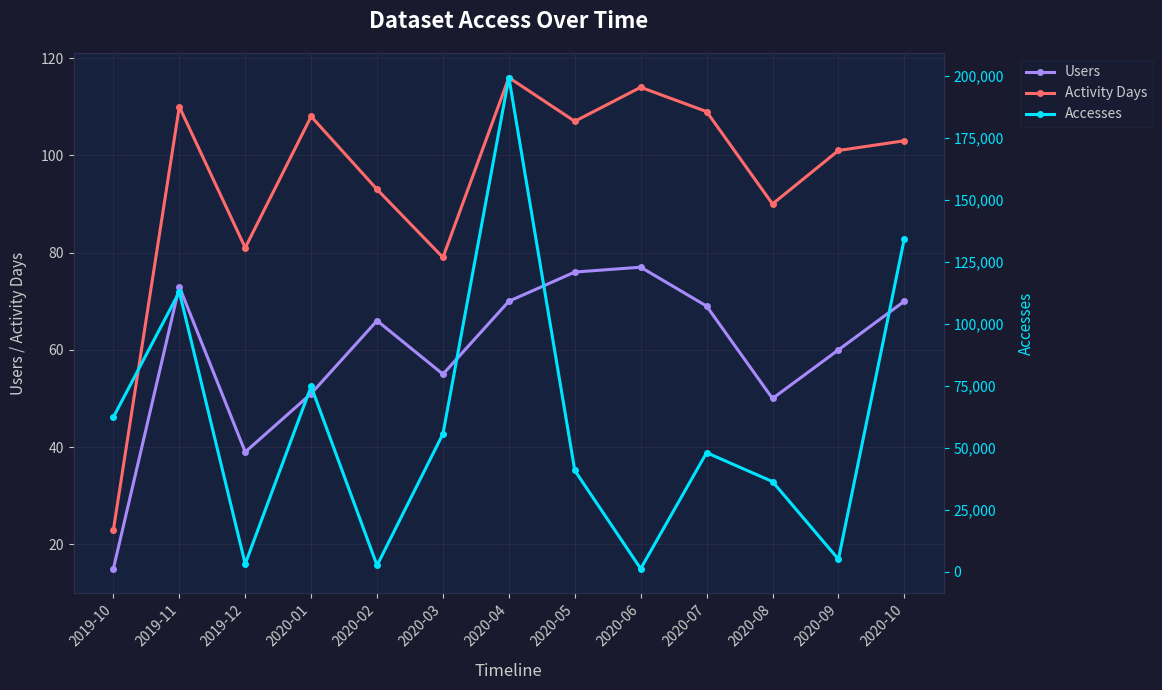

How many interior local peaks does the Users series have?

3